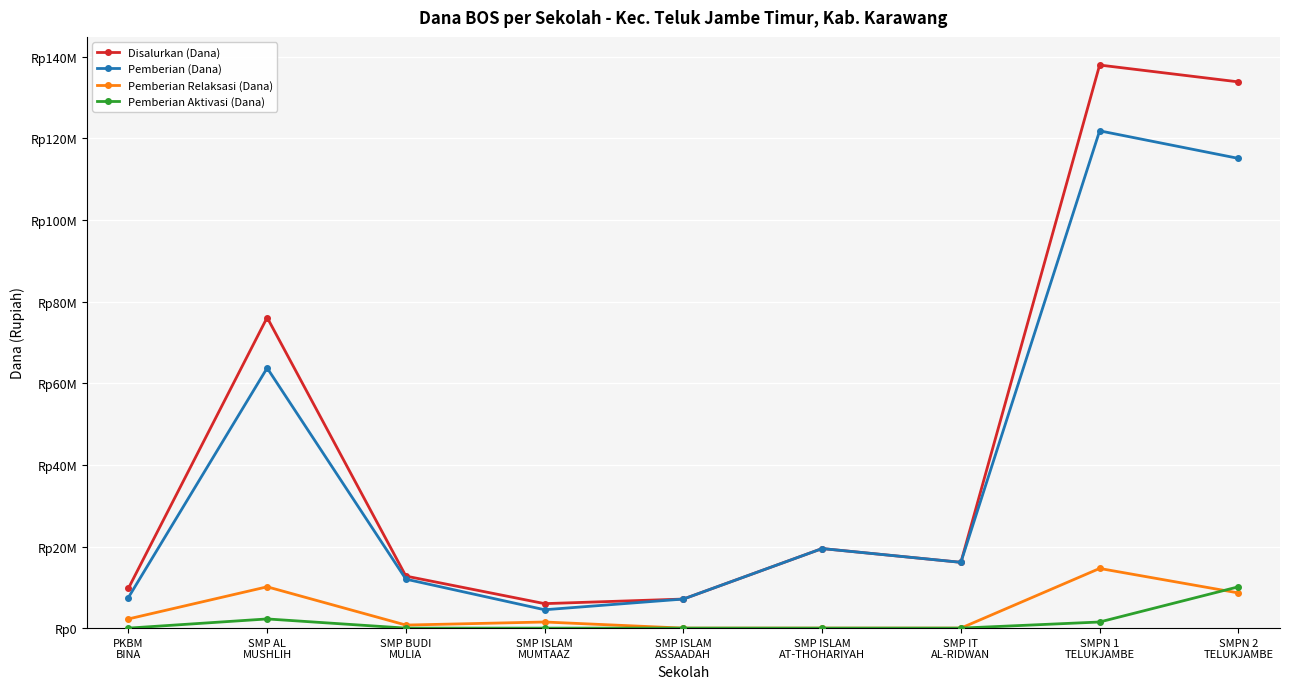

Rank the series at SMP AL
MUSHLIH from lowest to highest value.

Pemberian Aktivasi (Dana), Pemberian Relaksasi (Dana), Pemberian (Dana), Disalurkan (Dana)